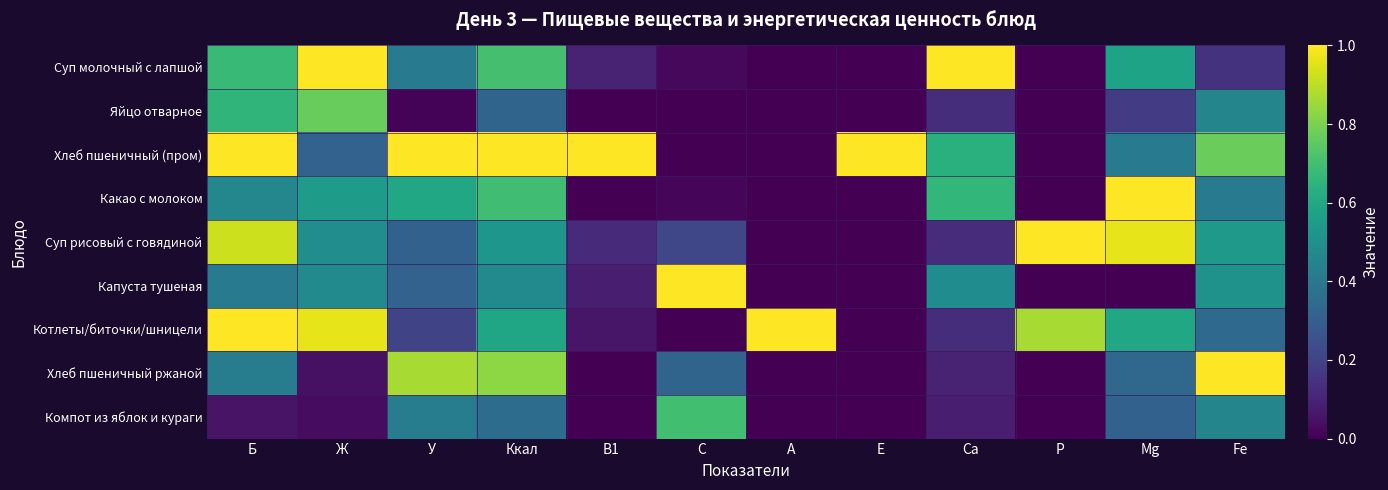

At which category is the sum across all series the highest?

Б